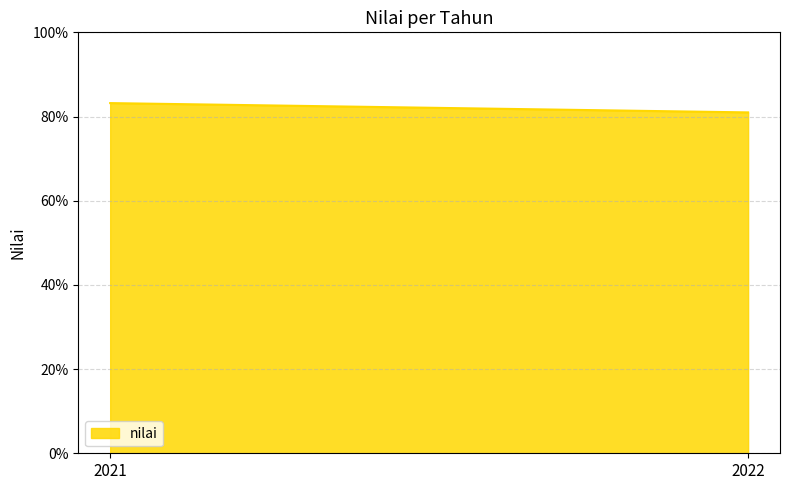

What is the difference between the maximum and minimum values?

2.2